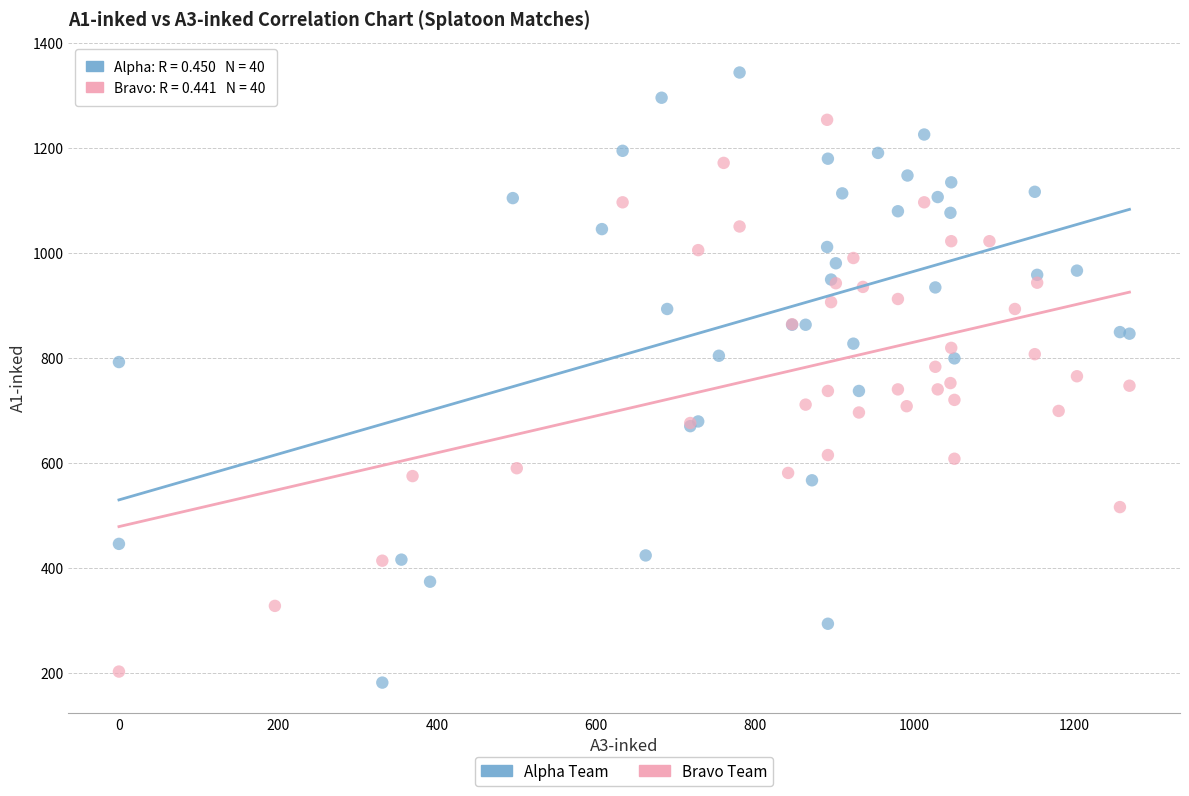

Which series contains the highest Y value?

Alpha Team